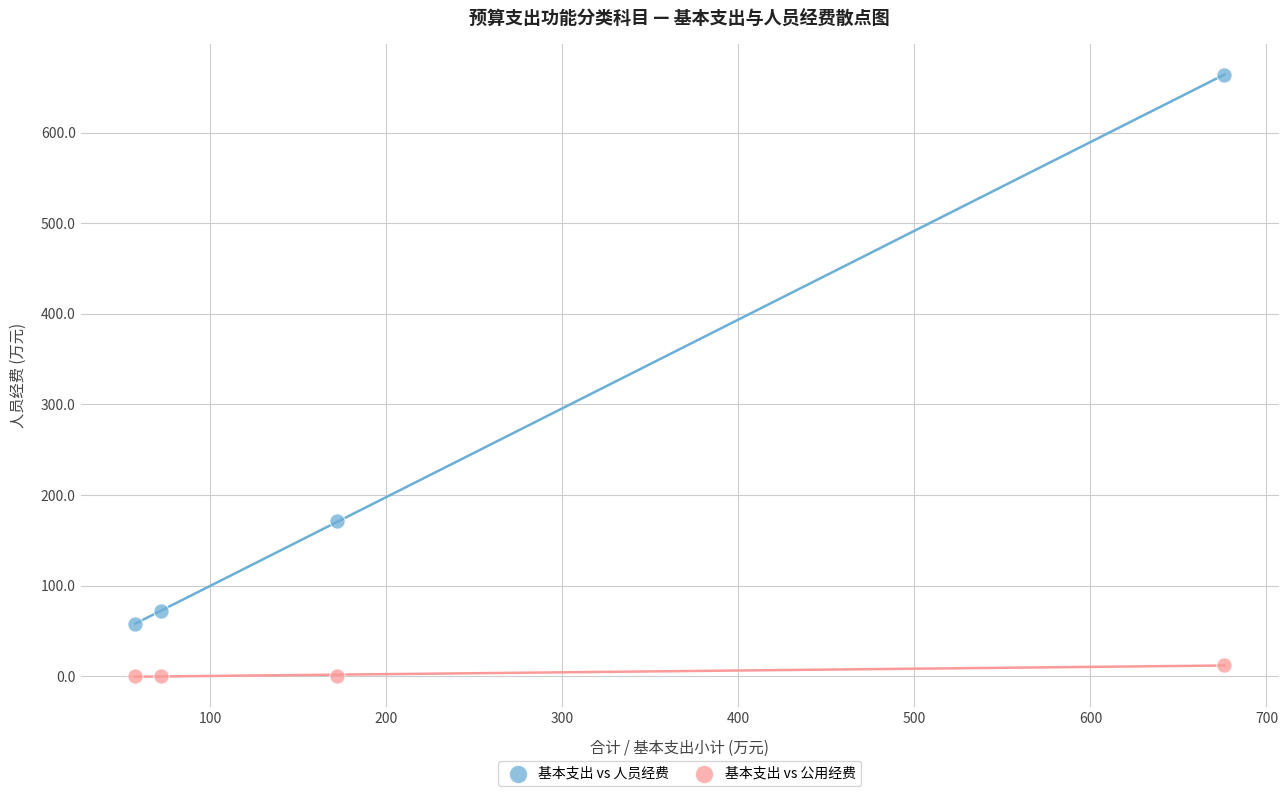

Which series contains the highest Y value?

基本支出 vs 人员经费